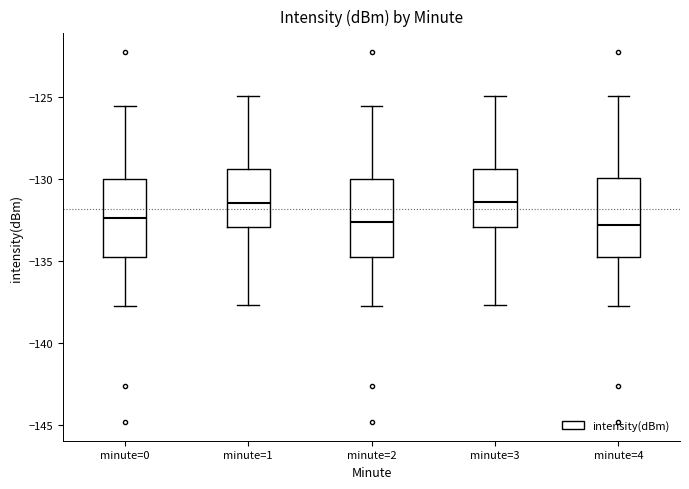

Where is the lower edge of the box for minute=1 on the y-axis? The values are not printed on the chart, so give them approximately, as read against the axis.

-133.0